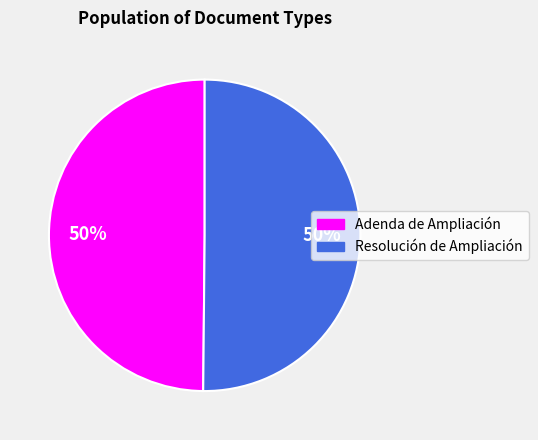

Approximately how many times larger is the value at Resolución de Ampliación compared to Adenda de Ampliación?

1.0